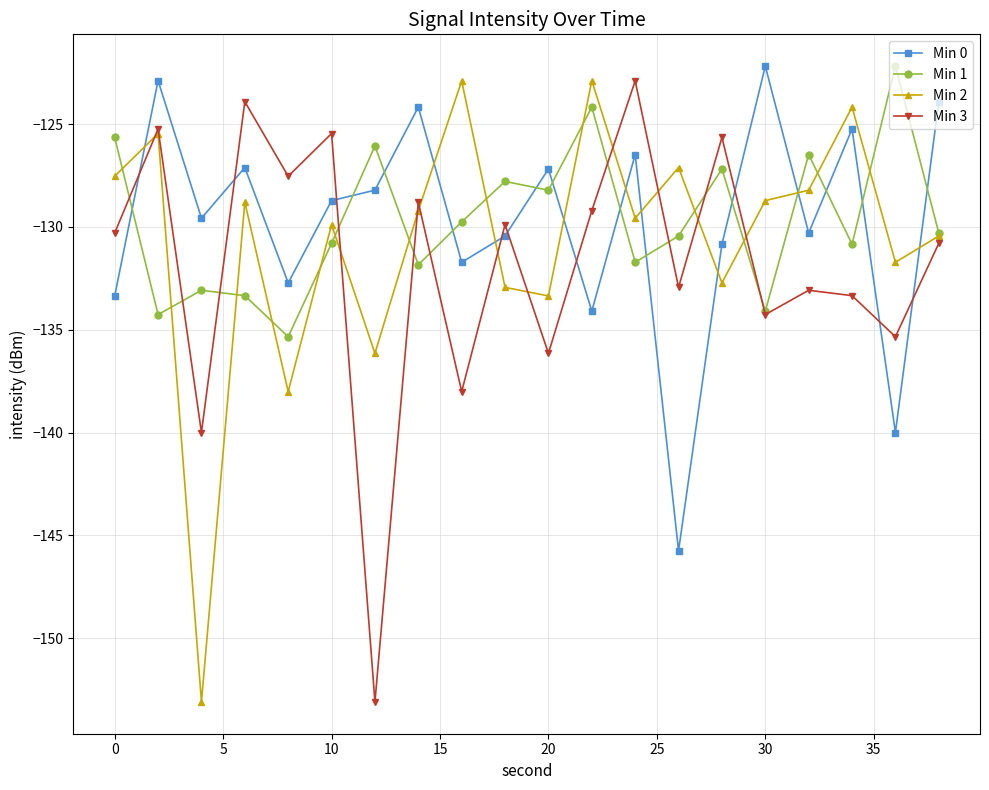

True or false: Min 0 and Min 2 intersect in this chart.

True